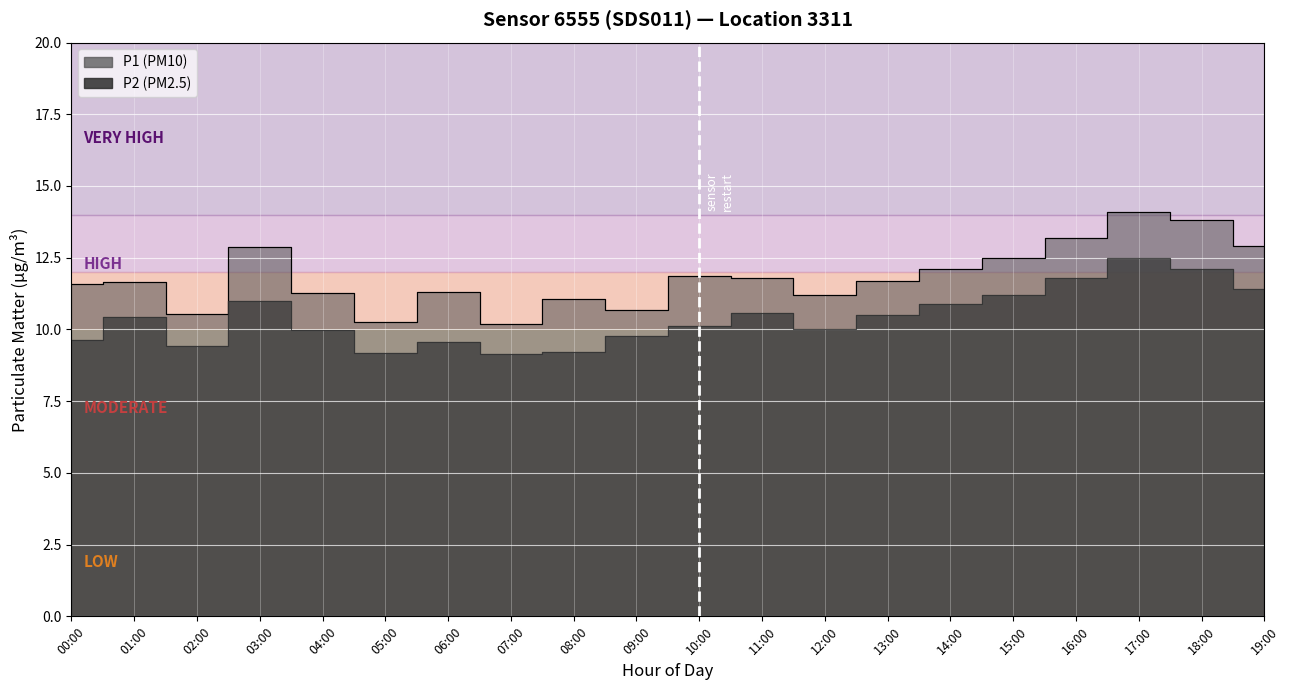

Reading right to left, list all the values displayed in this chart.

P1: 19:00=12.9	18:00=13.8	17:00=14.1	16:00=13.2	15:00=12.5	14:00=12.1	13:00=11.7	12:00=11.2	11:00=11.8	10:00=11.9	09:00=10.7	08:00=11.1	07:00=10.2	06:00=11.3	05:00=10.3	04:00=11.3	03:00=12.9	02:00=10.5	01:00=11.7	00:00=11.6
P2: 19:00=11.4	18:00=12.1	17:00=12.5	16:00=11.8	15:00=11.2	14:00=10.9	13:00=10.5	12:00=10.0	11:00=10.6	10:00=10.1	09:00=9.8	08:00=9.2	07:00=9.1	06:00=9.6	05:00=9.2	04:00=10.0	03:00=11.0	02:00=9.4	01:00=10.4	00:00=9.6